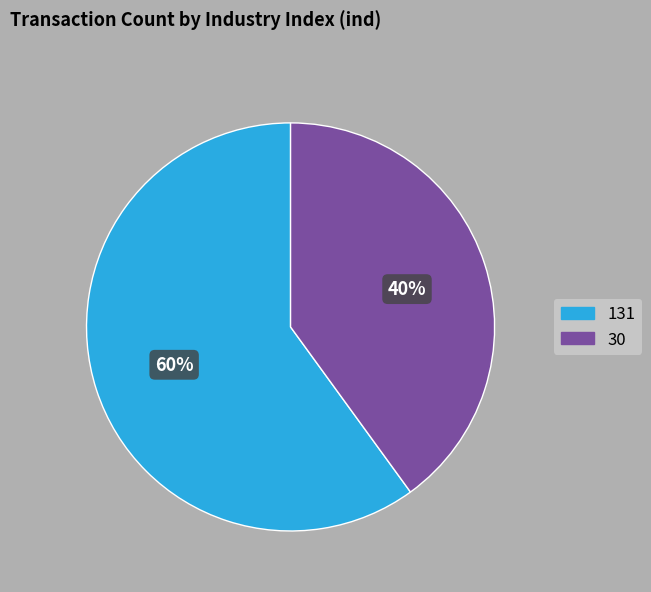

Which category accounts for the majority?

131